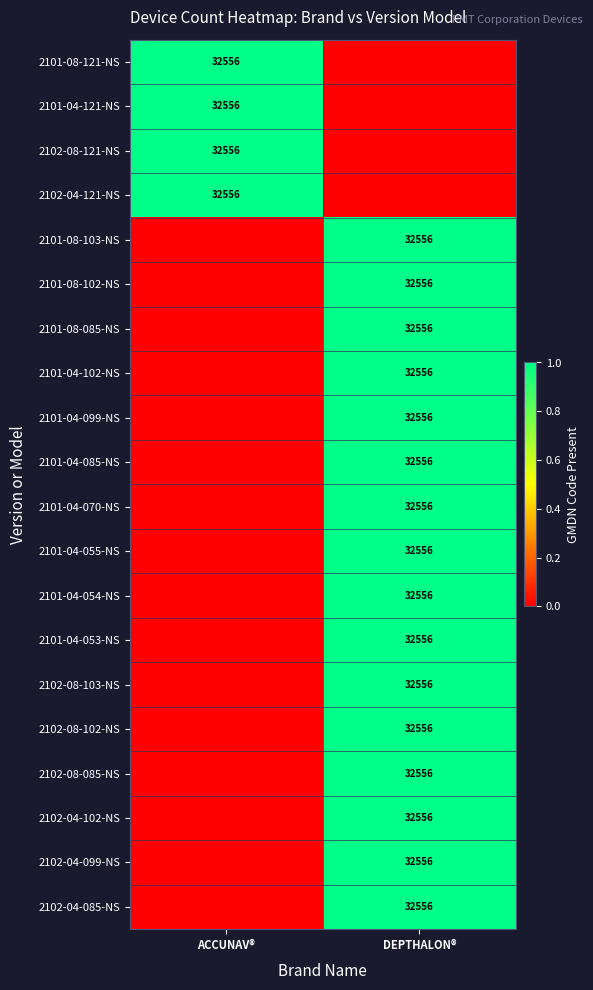

True or false: 2102-04-121-NS has a value of 48509 at ACCUNAV®.

False